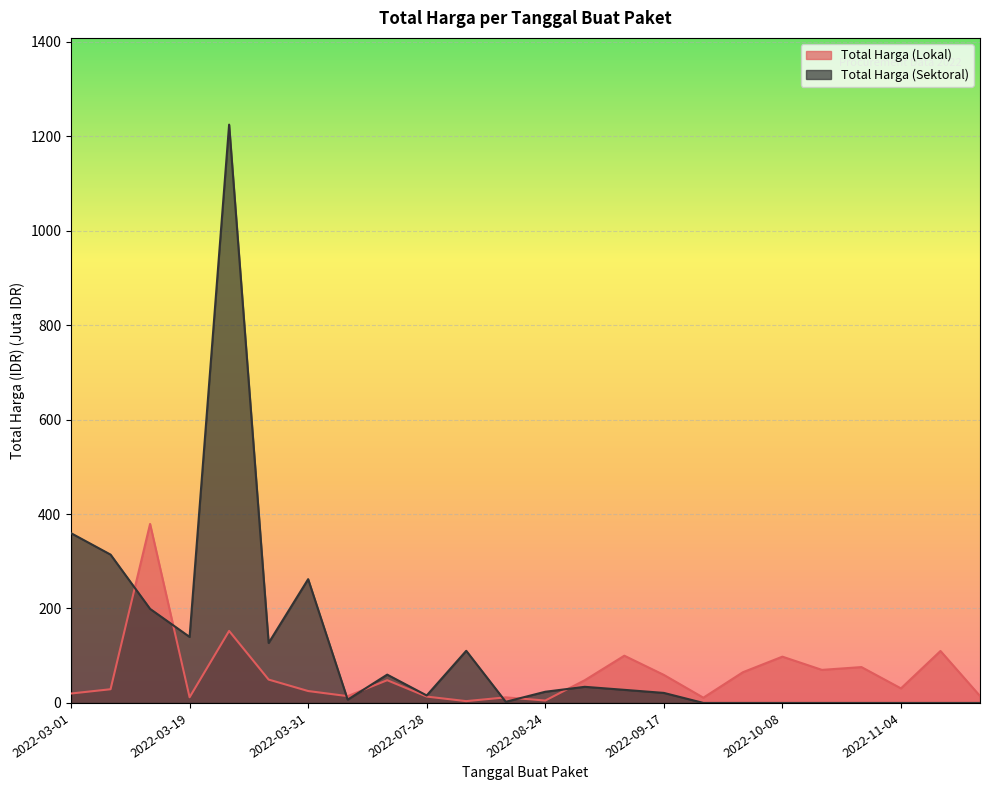

List the series in order of their peak value, lowest first.

Total Harga (Lokal), Total Harga (Sektoral)